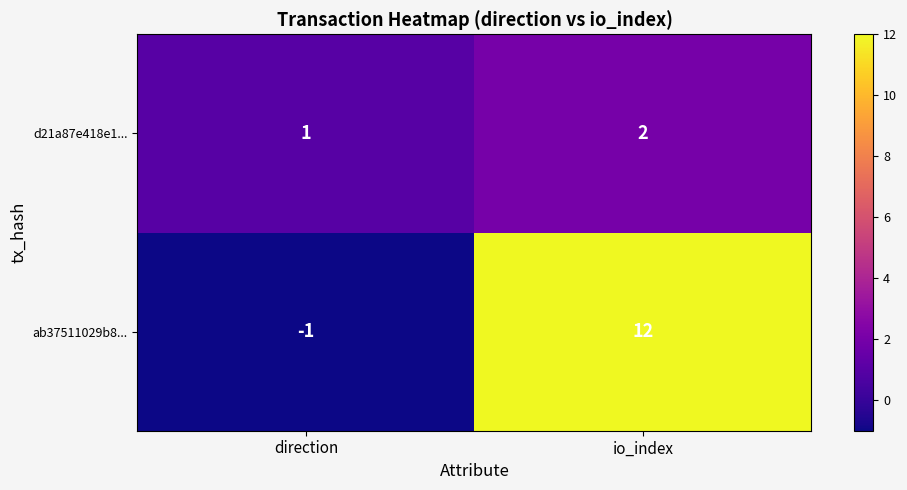

What is the greatest value displayed?

12